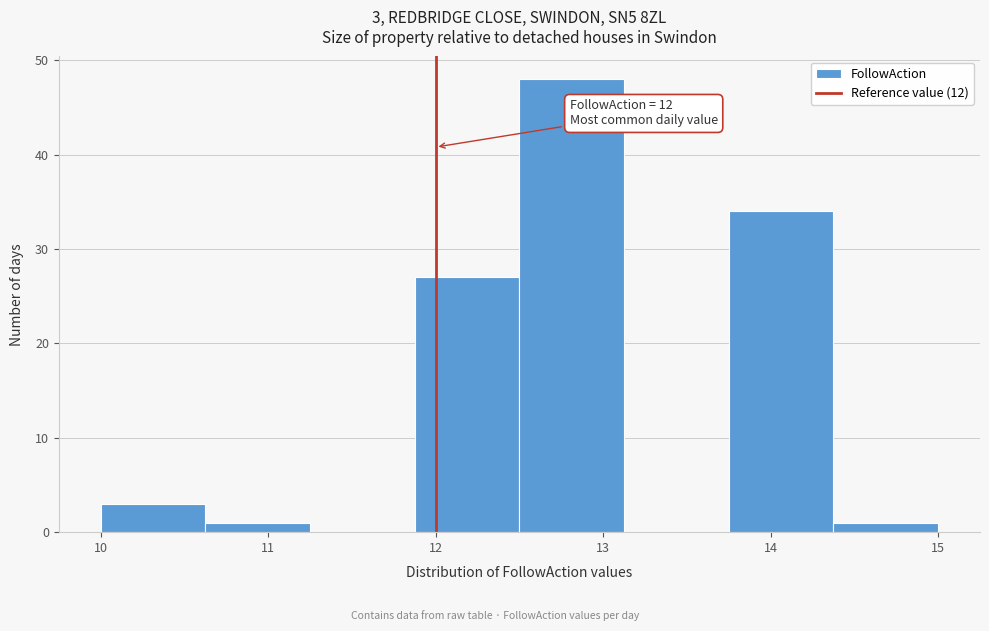

Over which range of the x-axis is the bar tallest?

12.5 to 13.1